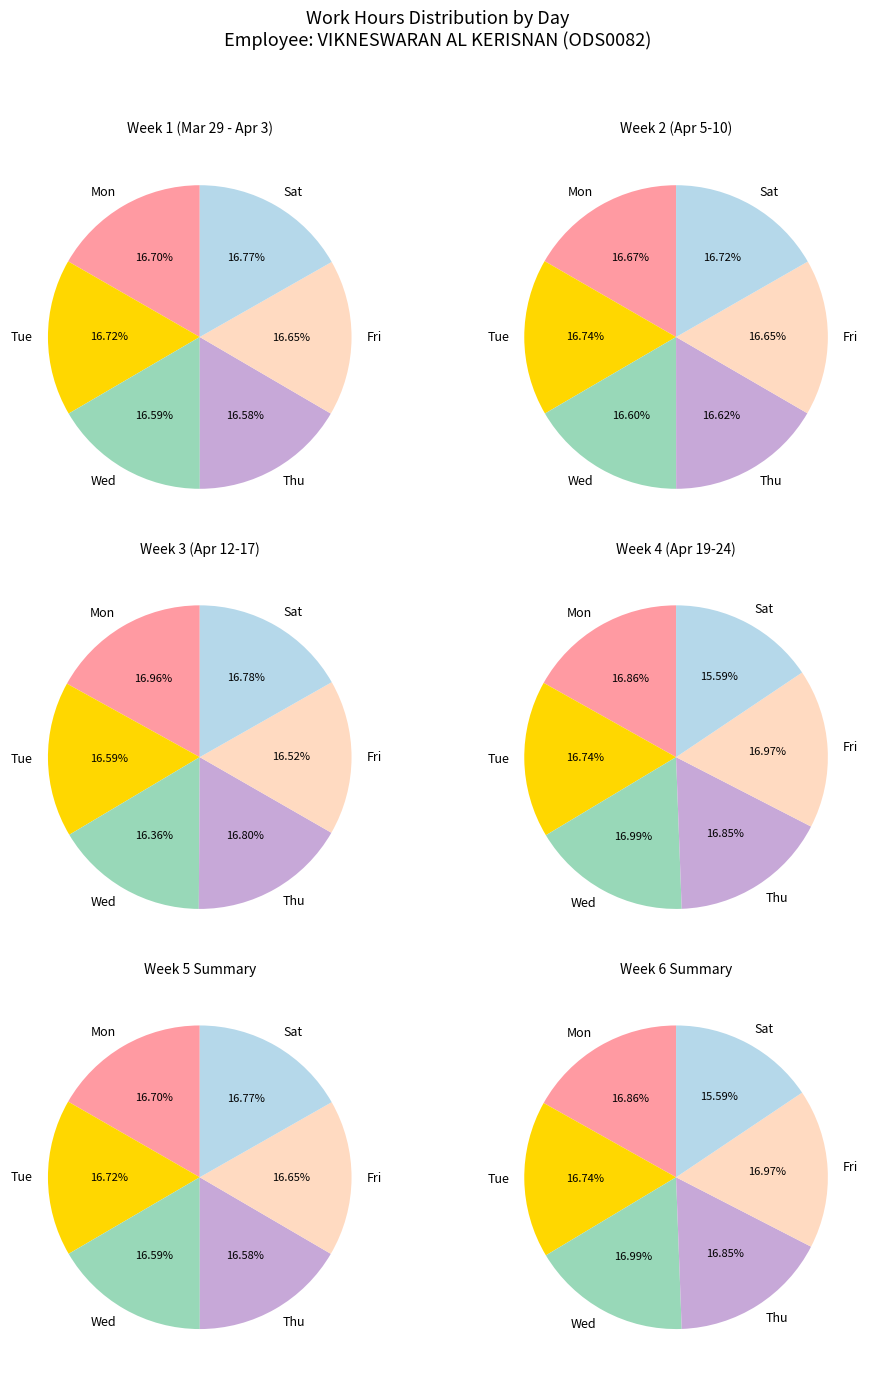

To the nearest percent, what is the combined percentage of Tue and Wed?

34%